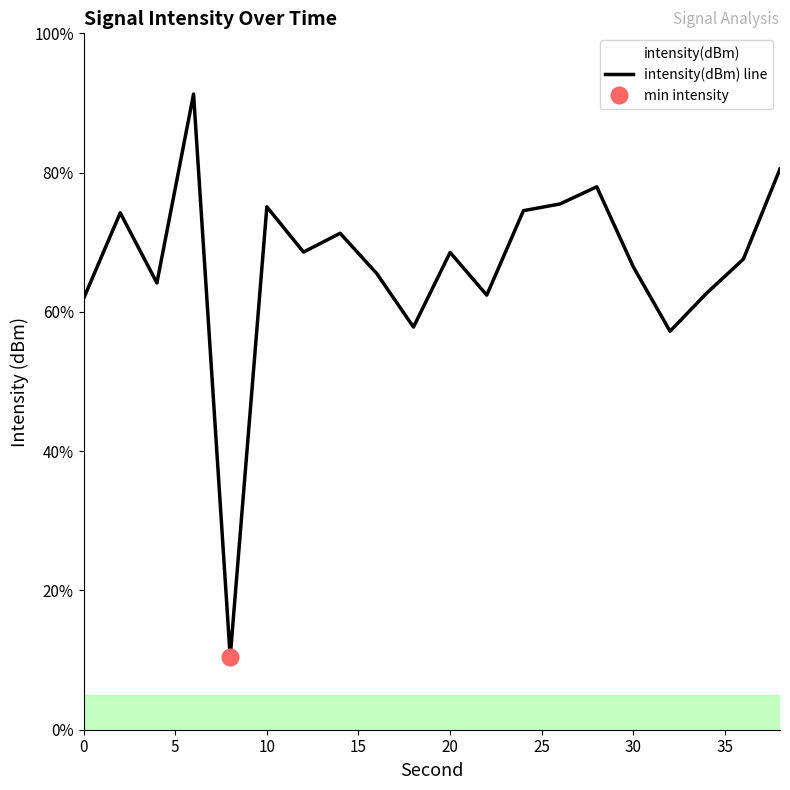

Is this an area chart (filled region under the line)?

No